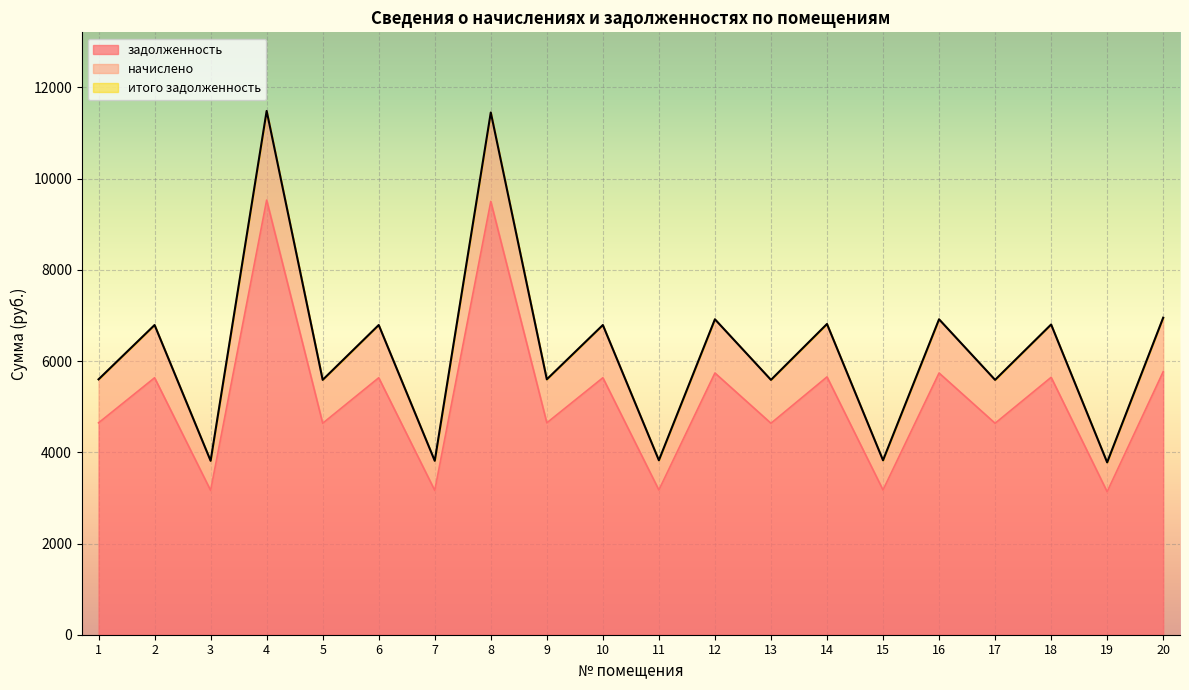

What is the difference between the начислено values at 18 and 11?

2977.3